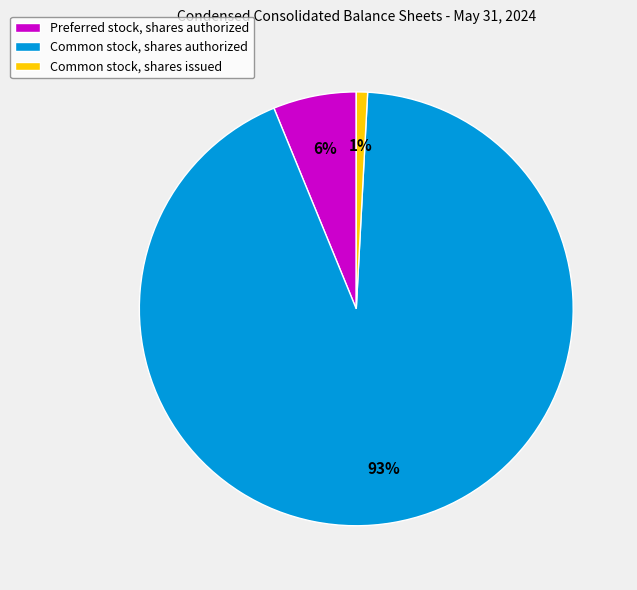

To the nearest percent, what is the average slice percentage?

33%